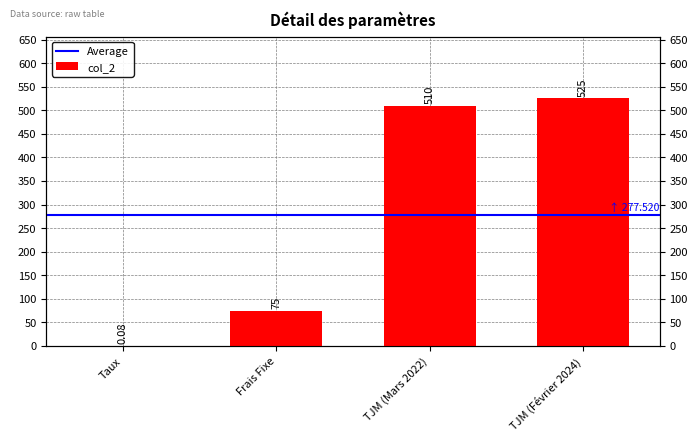

Rank the categories by value from lowest to highest.

Taux, Frais Fixe, TJM (Mars 2022), TJM (Février 2024)